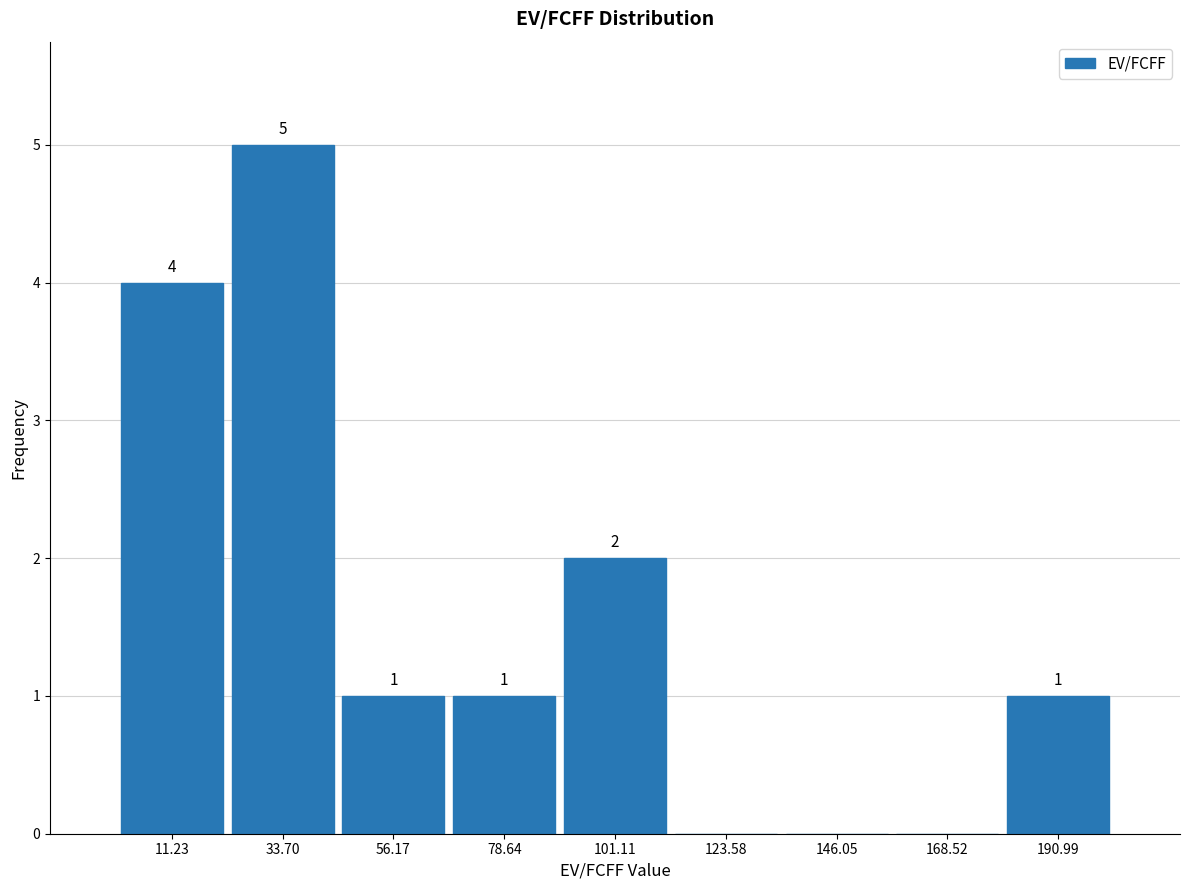

Over which range of the x-axis is the bar tallest?

20 to 45